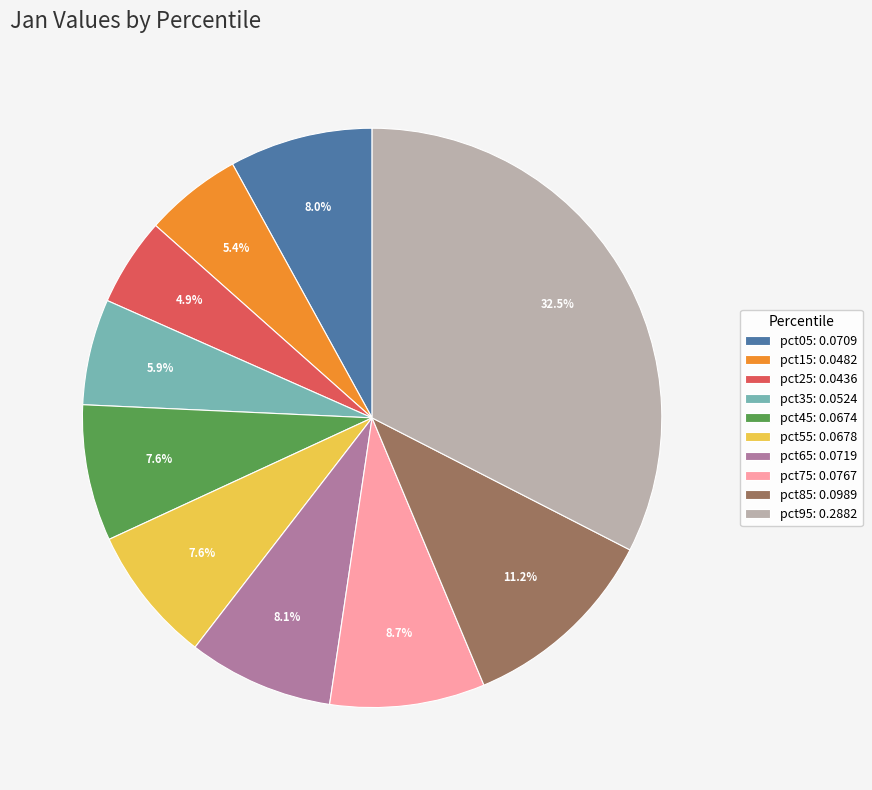

To the nearest percent, what is the difference between the largest and smallest slice percentages?

28%